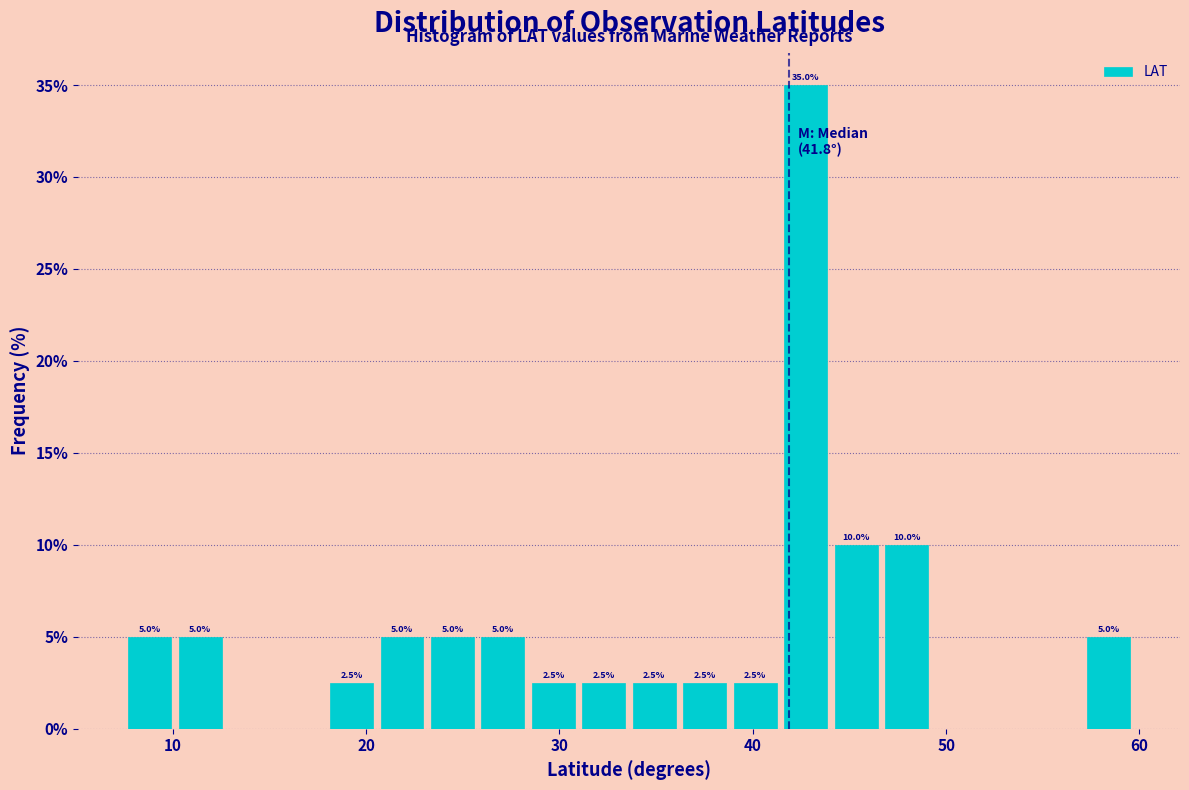

Read against the x-axis, roughly where is the centre of the tallest bar?

43